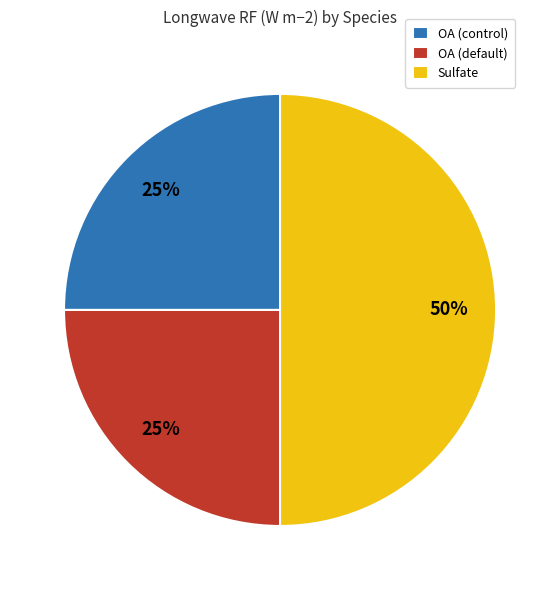

Do OA (control) and Sulfate together represent more than half of the pie?

Yes